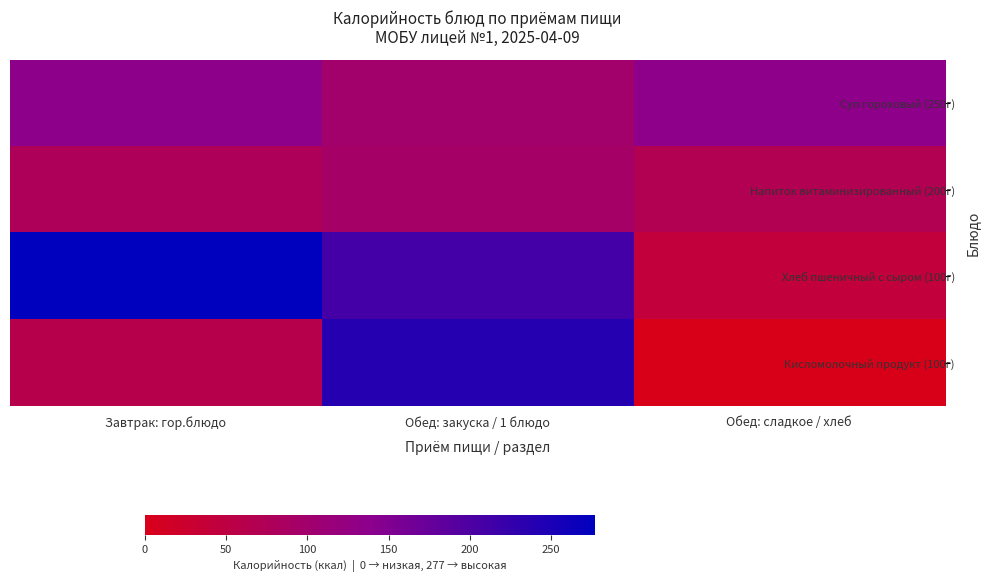

Count the number of data series in this chart.

4